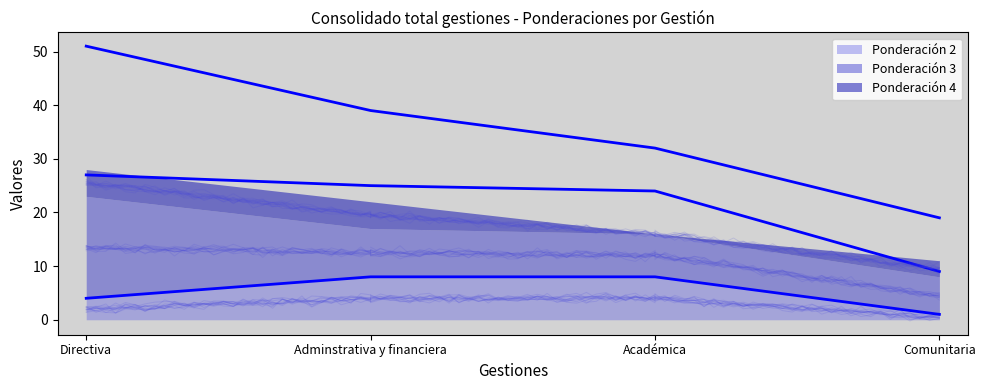

True or false: Ponderación 2 Avg. and Ponderación 3 Avg. intersect in this chart.

False